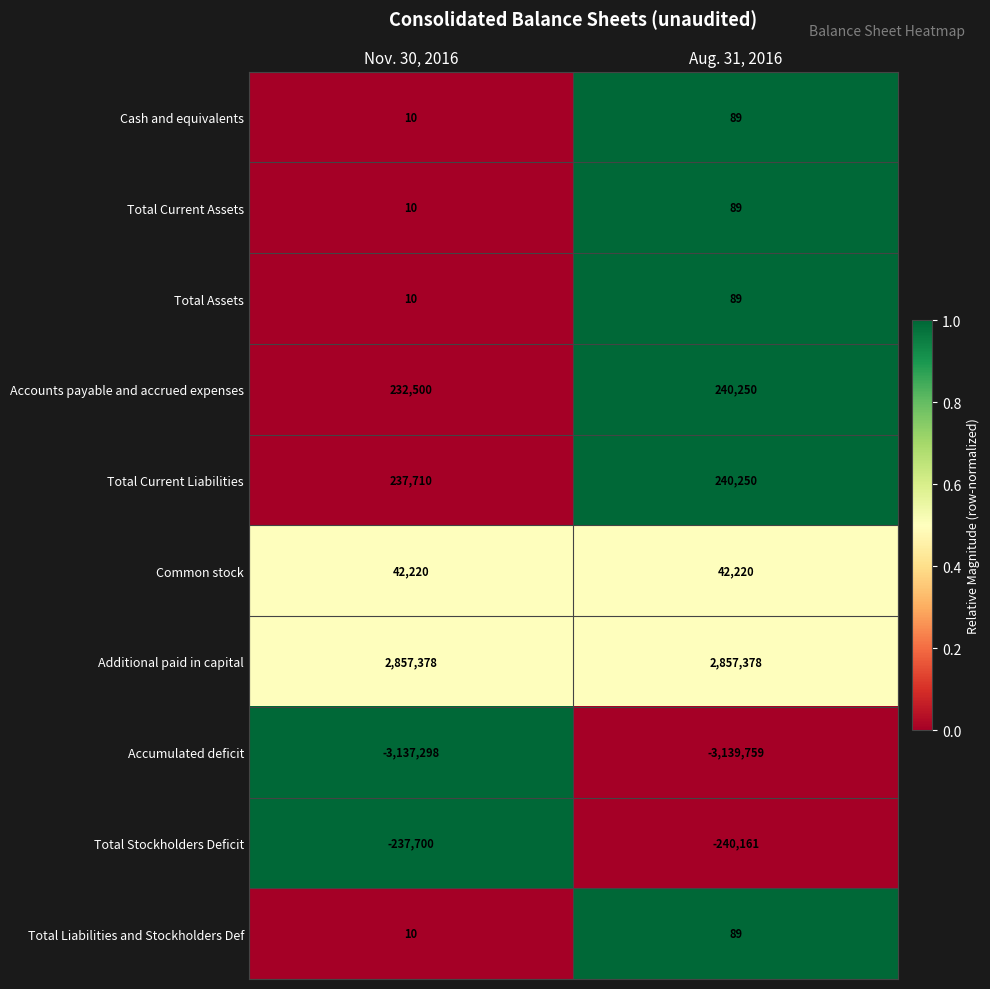

What value does the Additional paid in capital series have at Nov. 30, 2016?

2857378